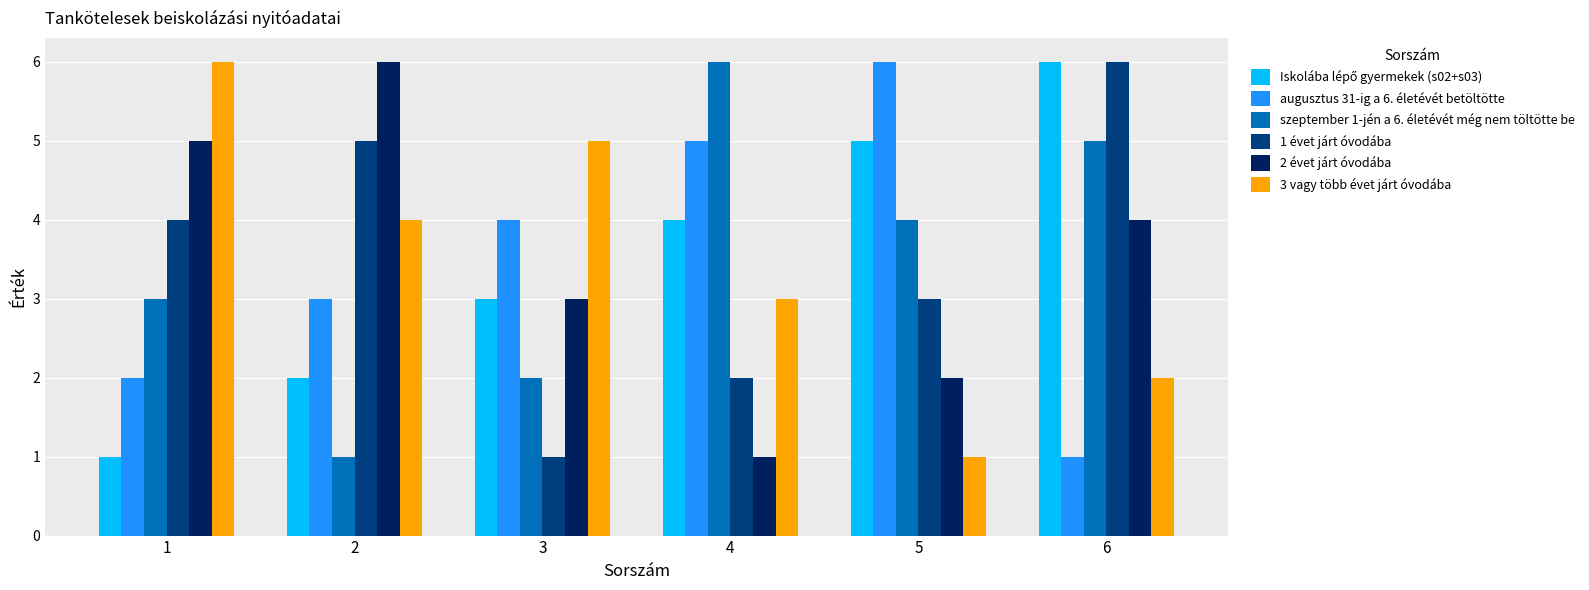

At how many categories does at least one series exceed 1?

6